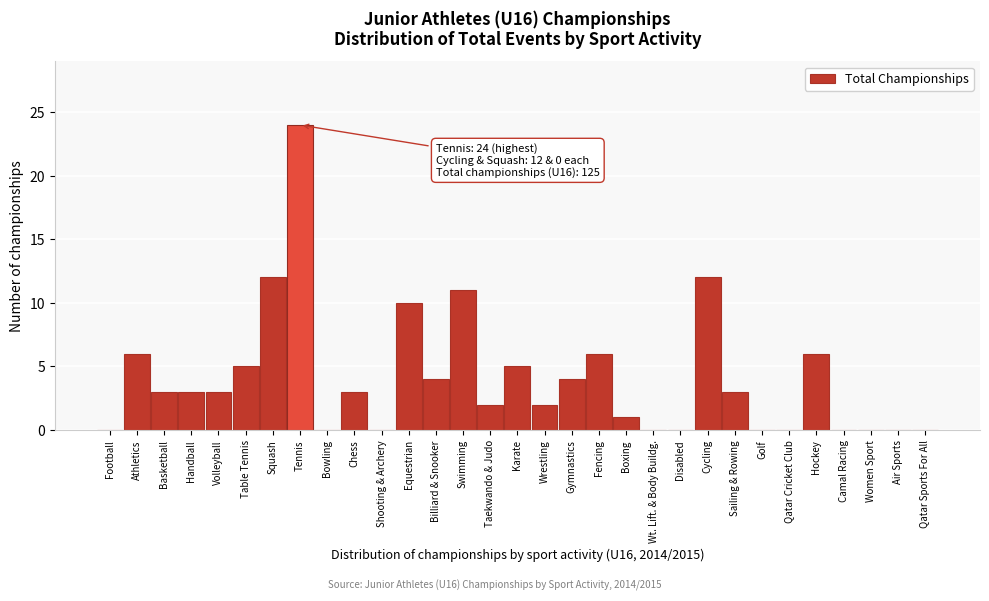

What is the sum of the values at Handball and Karate?

8